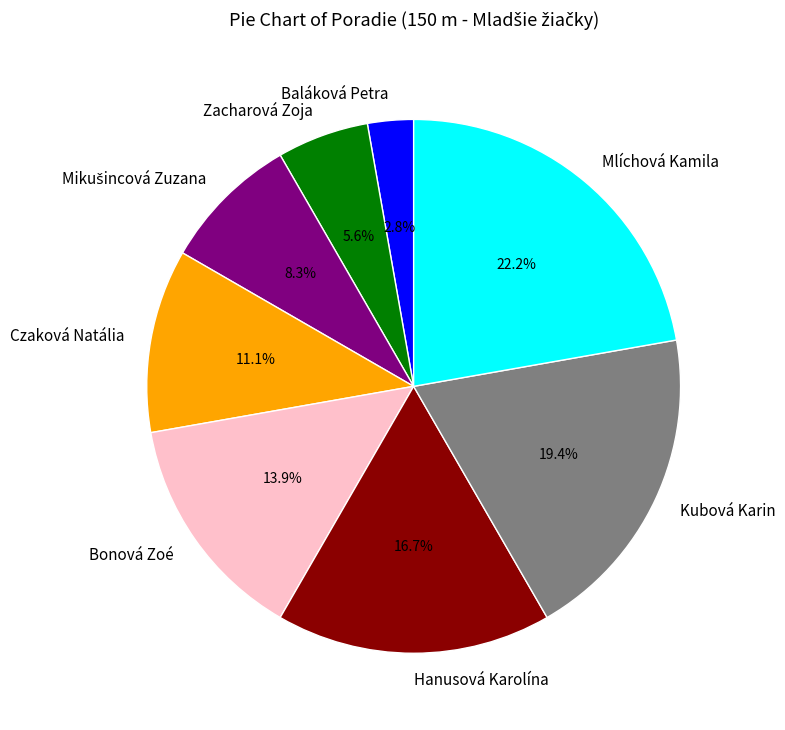

Combined, do Czaková Natália and Bonová Zoé account for over 50%?

No